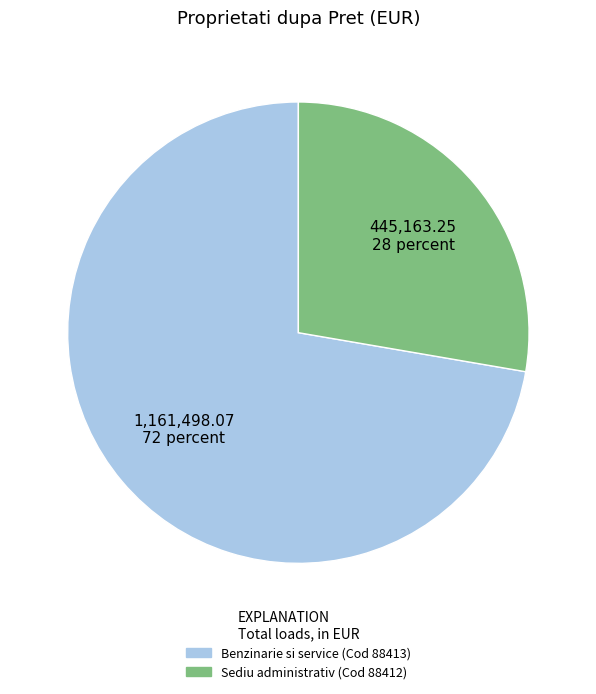

Is there any slice that represents more than half of the pie?

Yes